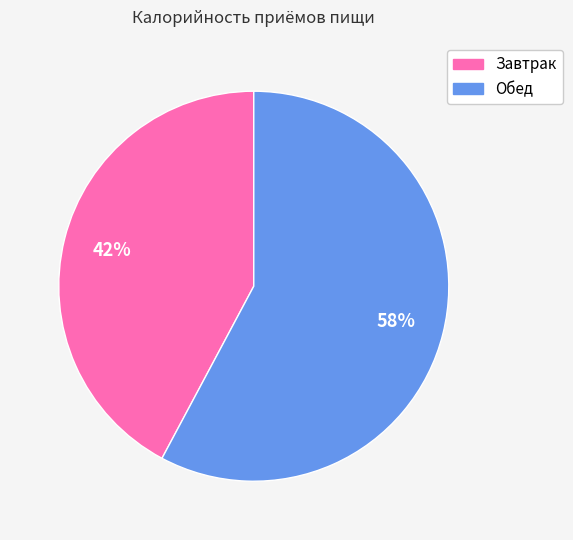

The Завтрак slice represents 42% of the pie. True or false?

True